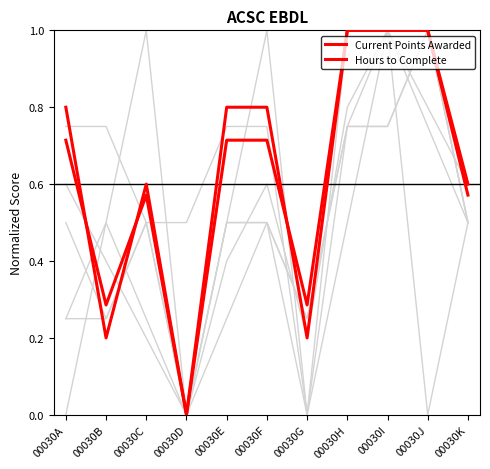

Count the number of data series in this chart.

2